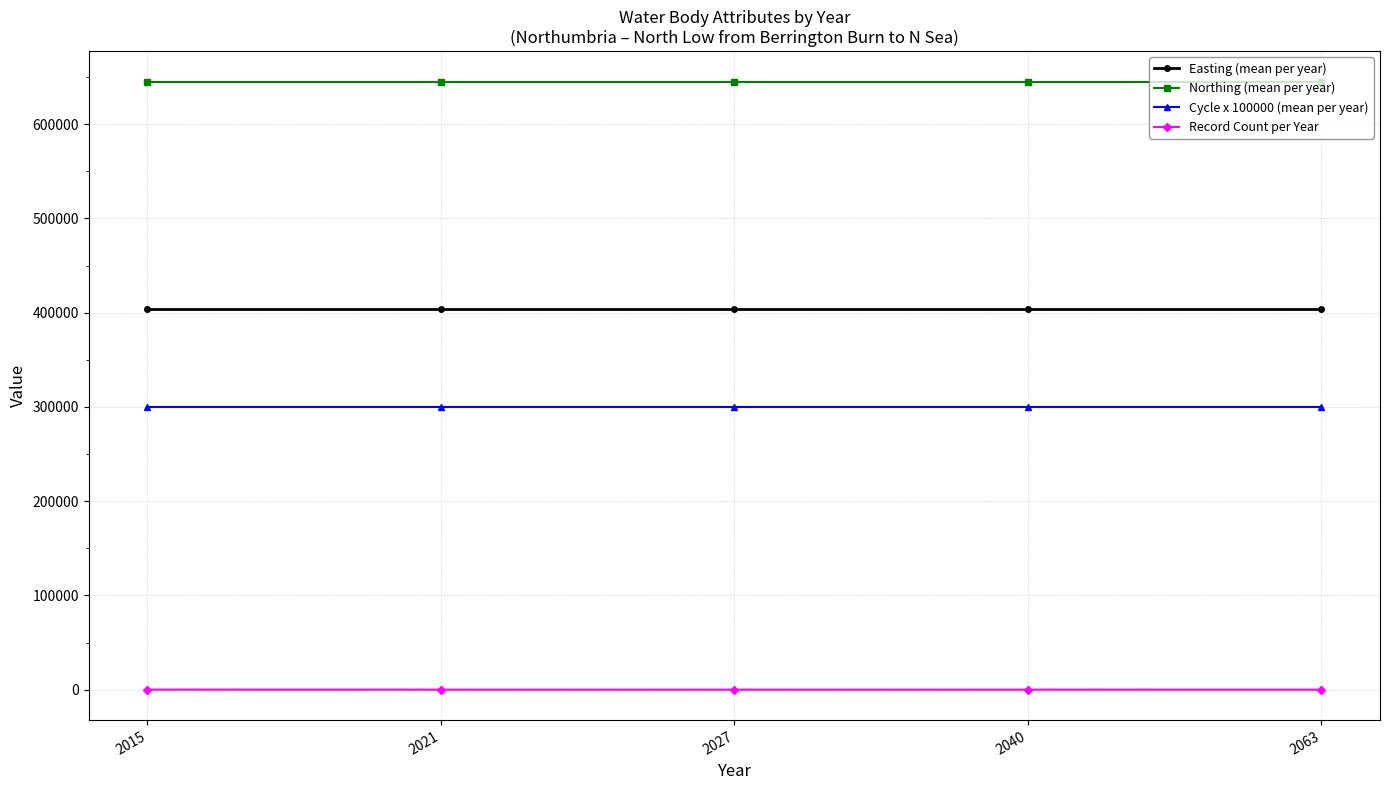

The value of Northing (mean per year) at 2027 is 645188. True or false?

True